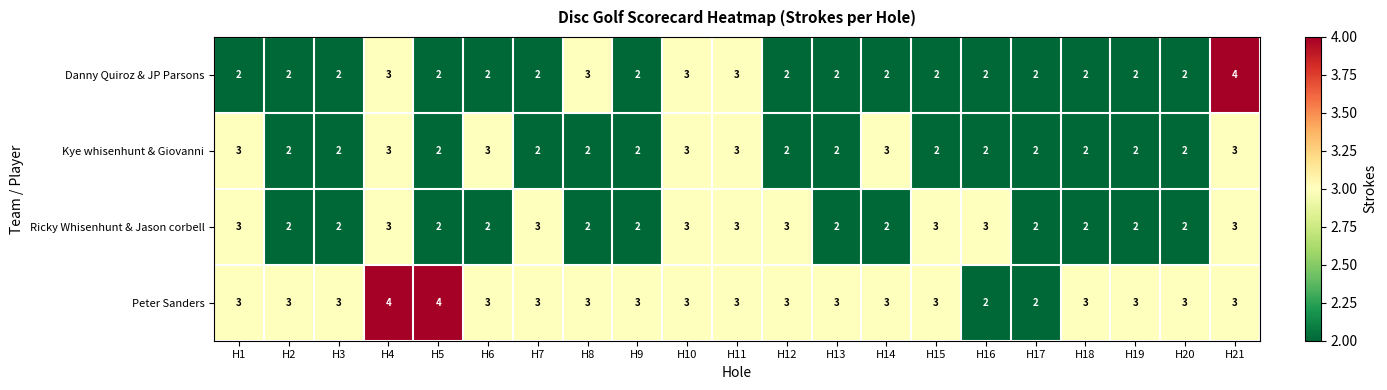

What is the sum of all Danny Quiroz & JP Parsons values?

48